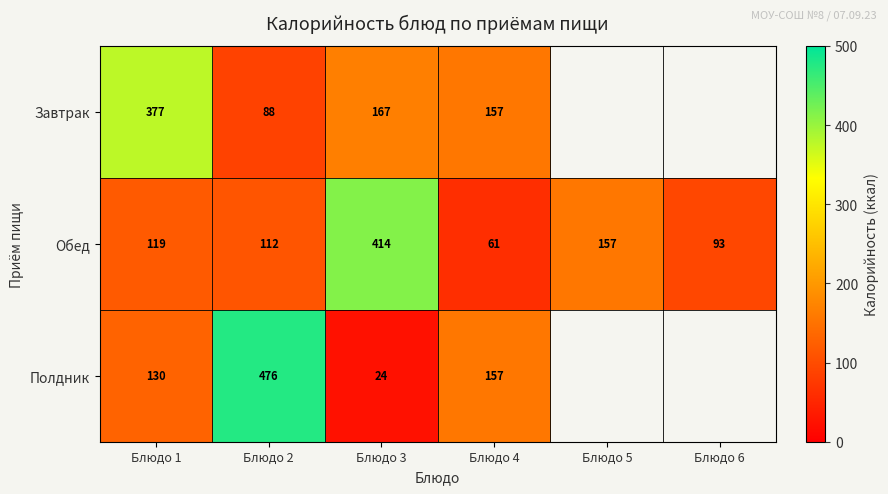

Rank the series at Блюдо 2 from highest to lowest value.

Полдник, Обед, Завтрак